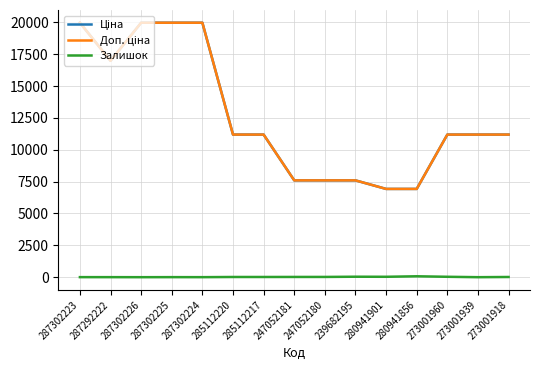

Does the chart display data point markers on the line(s)?

No